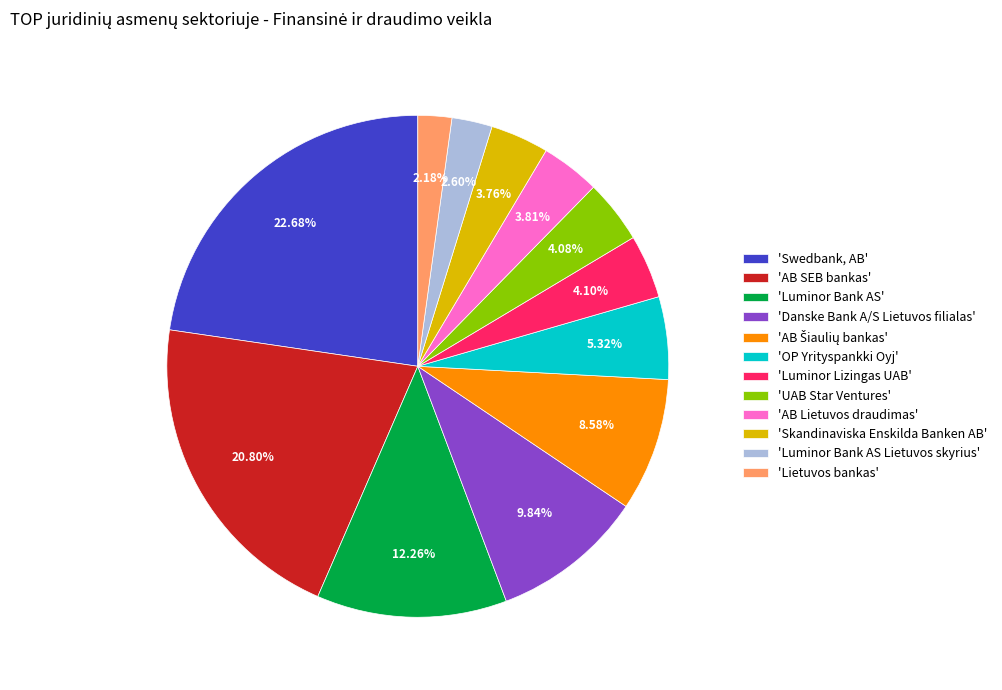

Is the sum of 'Lietuvos bankas' and 'Skandinaviska Enskilda Banken AB' greater than half?

No